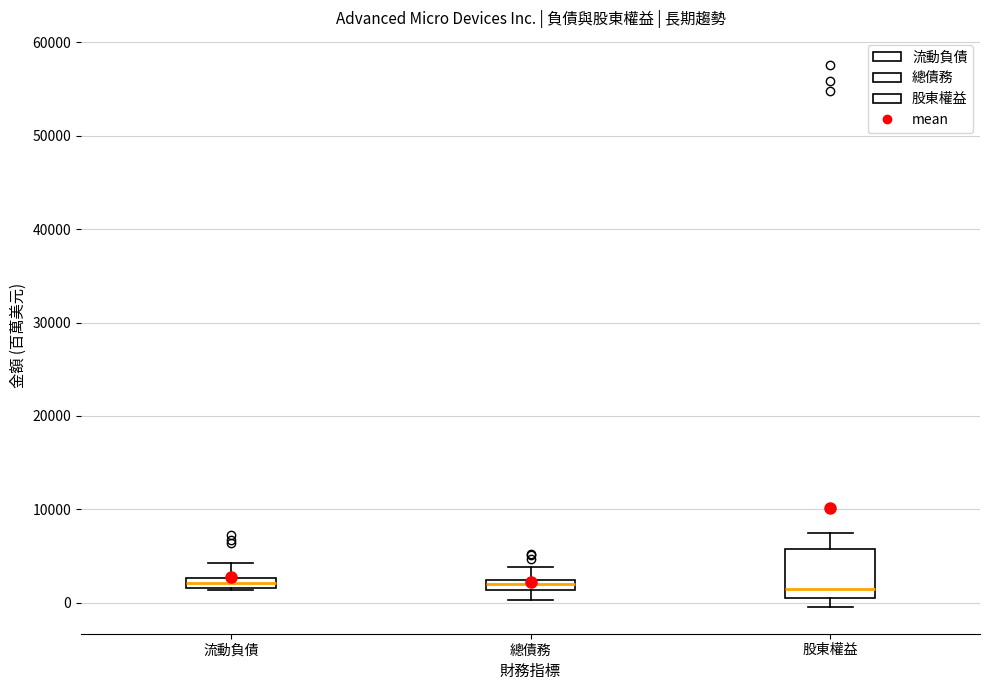

Where does the upper whisker of the box for 股東權益 end on the y-axis? The values are not printed on the chart, so give them approximately, as read against the axis.

7000